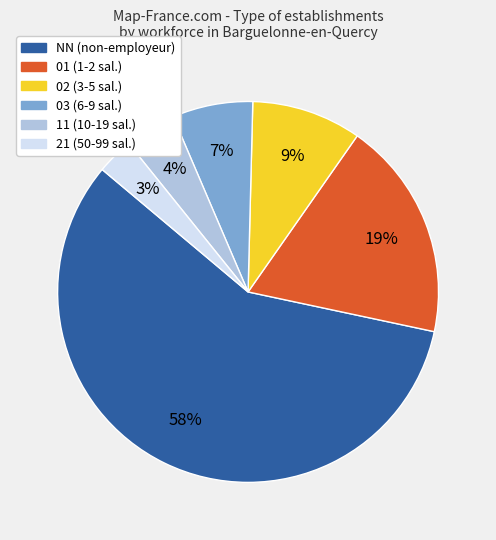

True or false: 03 accounts for 7% of the total.

True